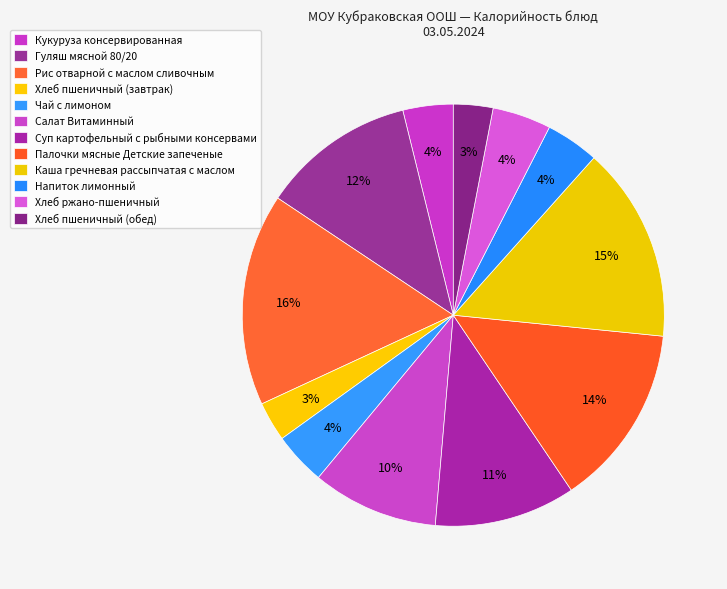

What is the total percentage of Рис отварной с маслом сливочным and Суп картофельный с рыбными консервами?

27.1%